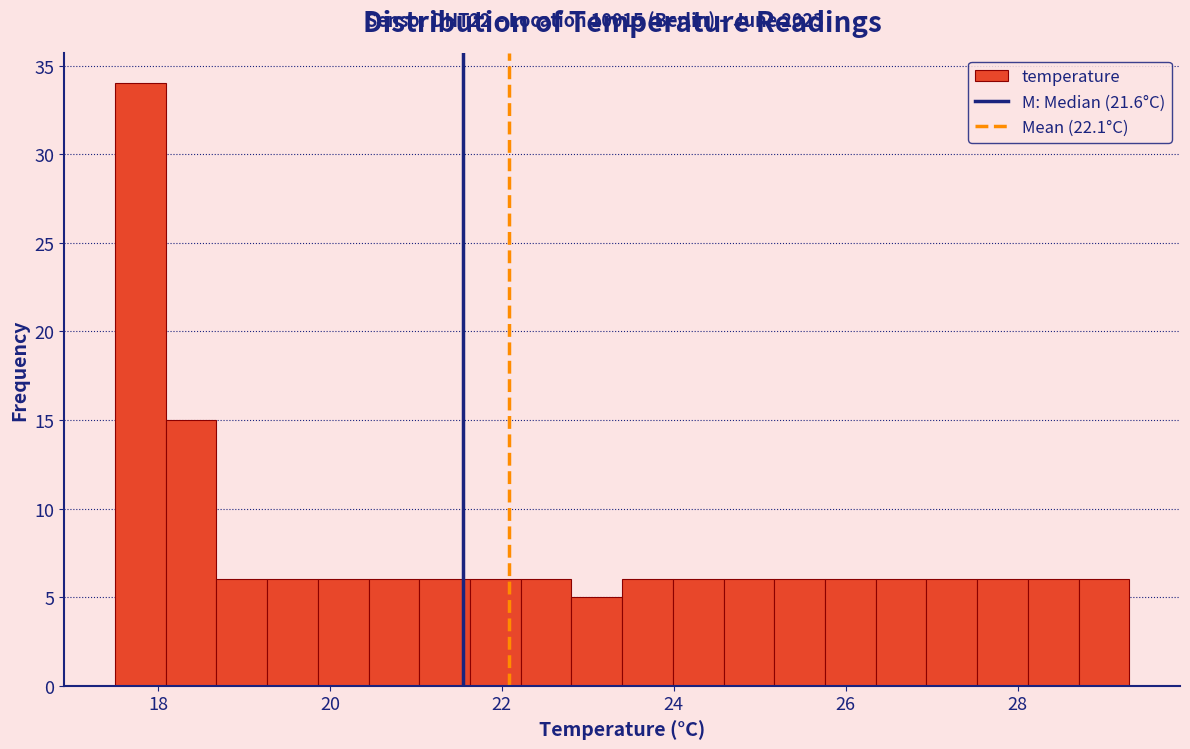

Around what value on the x-axis is the tallest bar? Give the approximate position of its centre, as read against the axis.

17.8